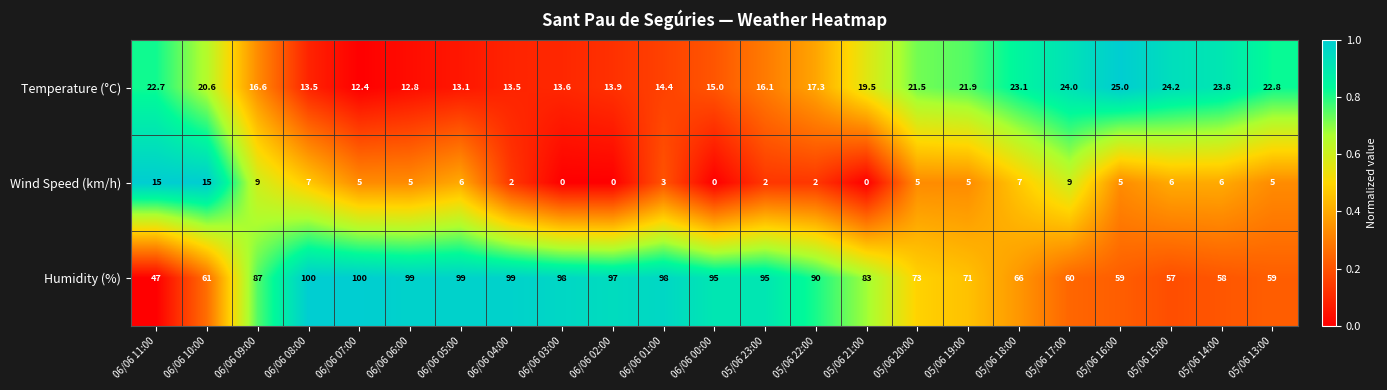

Which series has the largest total across all categories?

Humidity (%)